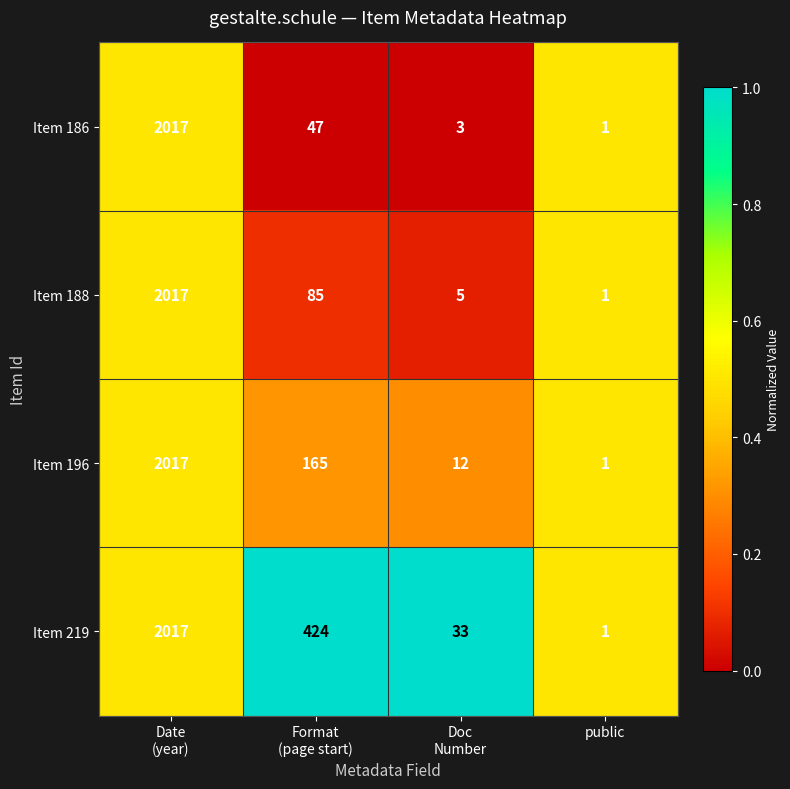

Which label corresponds to the smallest value in the chart?

public